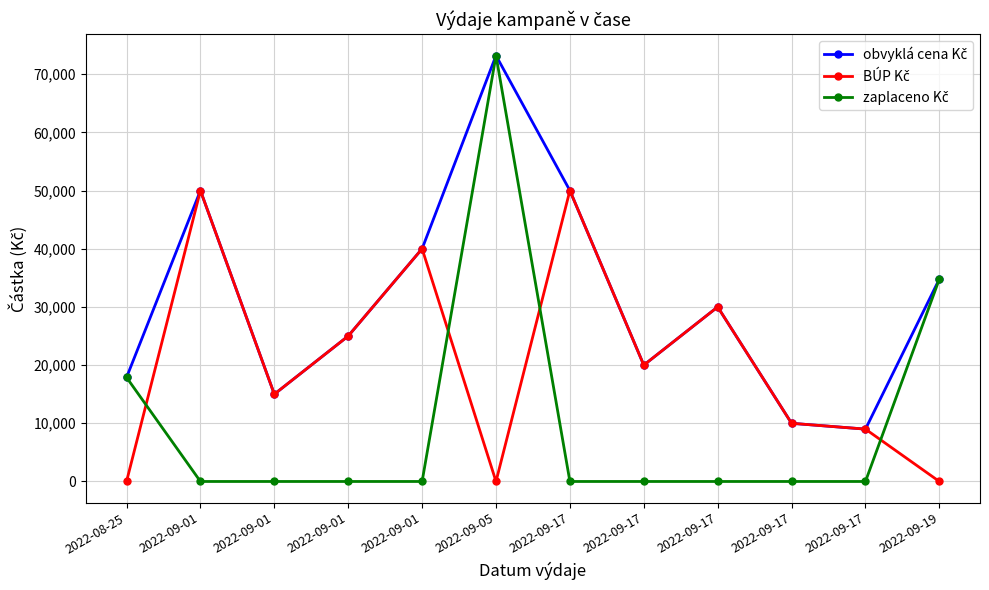

Between 2022-09-19 and 2022-09-17, which is larger?

2022-09-19